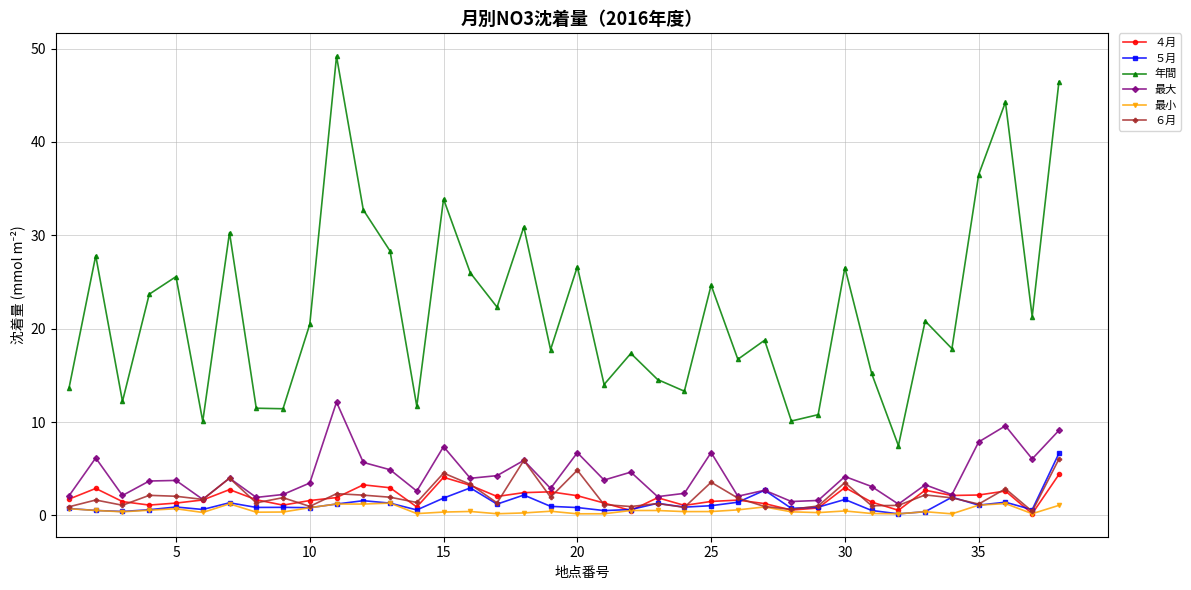

Rank the series by their maximum value, from highest to lowest.

年間, 最大, ５月, ６月, ４月, 最小